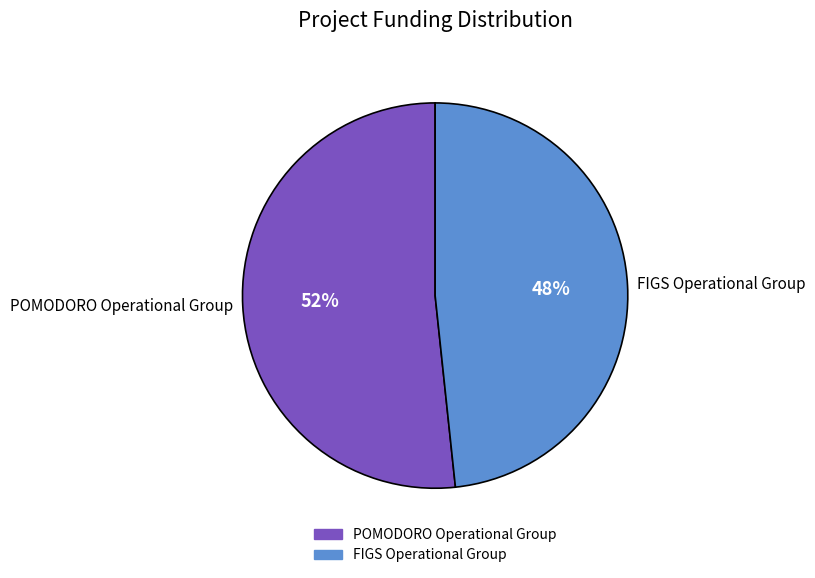

Does FIGS Operational Group represent more than half of the total?

No